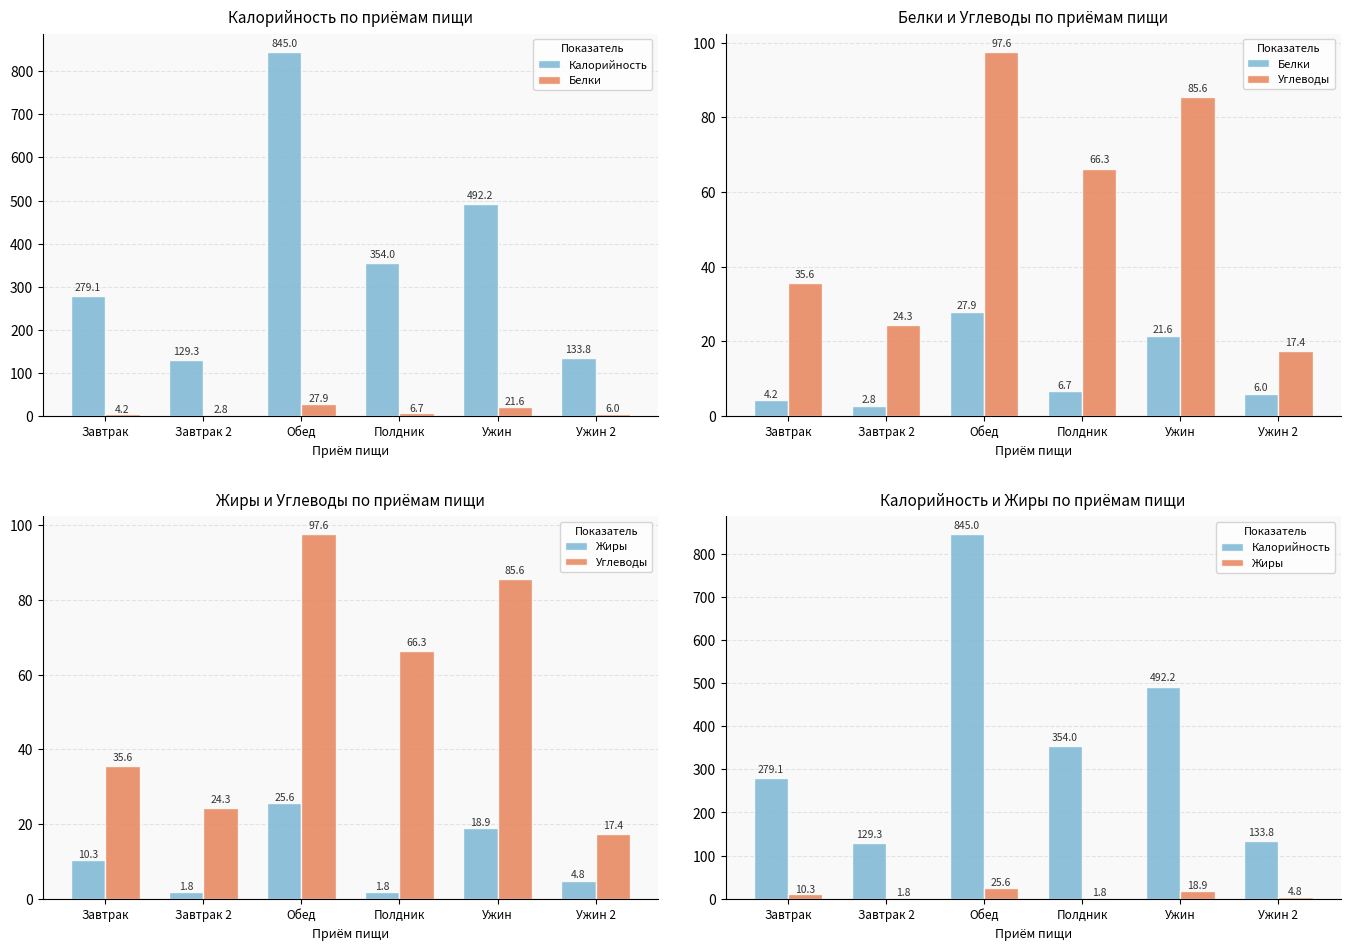

Which category has the highest value in the Жиры series?

Обед